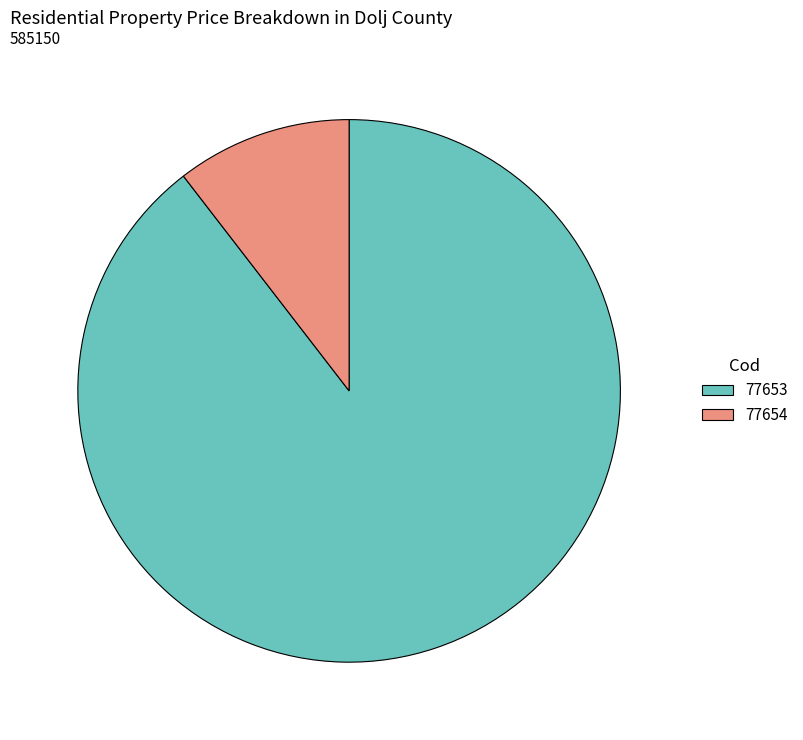

Is the sum of 77653 and 77654 greater than half?

Yes